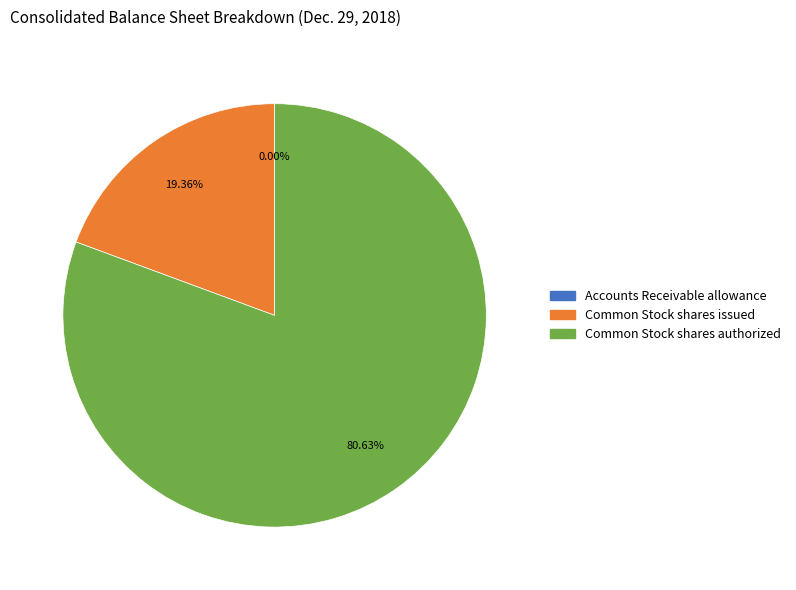

Which category has the biggest portion of the pie?

Common Stock shares authorized